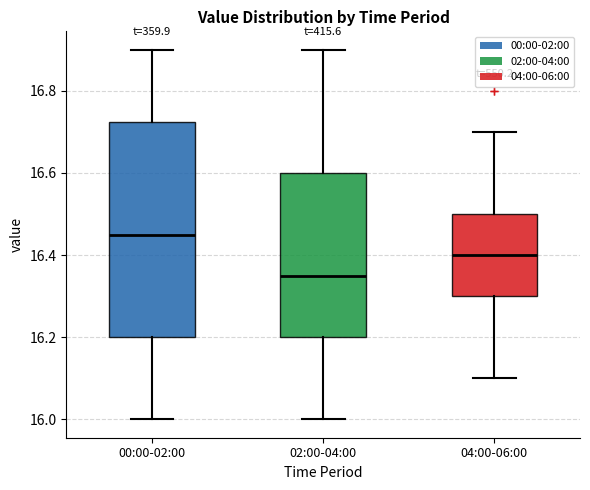

Reading left to right, transcribe this box plot: for each box, give where its median line is, the range the box spans, and where its two whiskers end, as read against the y-axis. The values are not printed on the chart, so give them approximately, as read against the axis.

00:00-02:00: median 16.46, box 16.20 to 16.72, whiskers 16.00 to 16.90
02:00-04:00: median 16.36, box 16.20 to 16.60, whiskers 16.00 to 16.90
04:00-06:00: median 16.40, box 16.30 to 16.50, whiskers 16.10 to 16.70